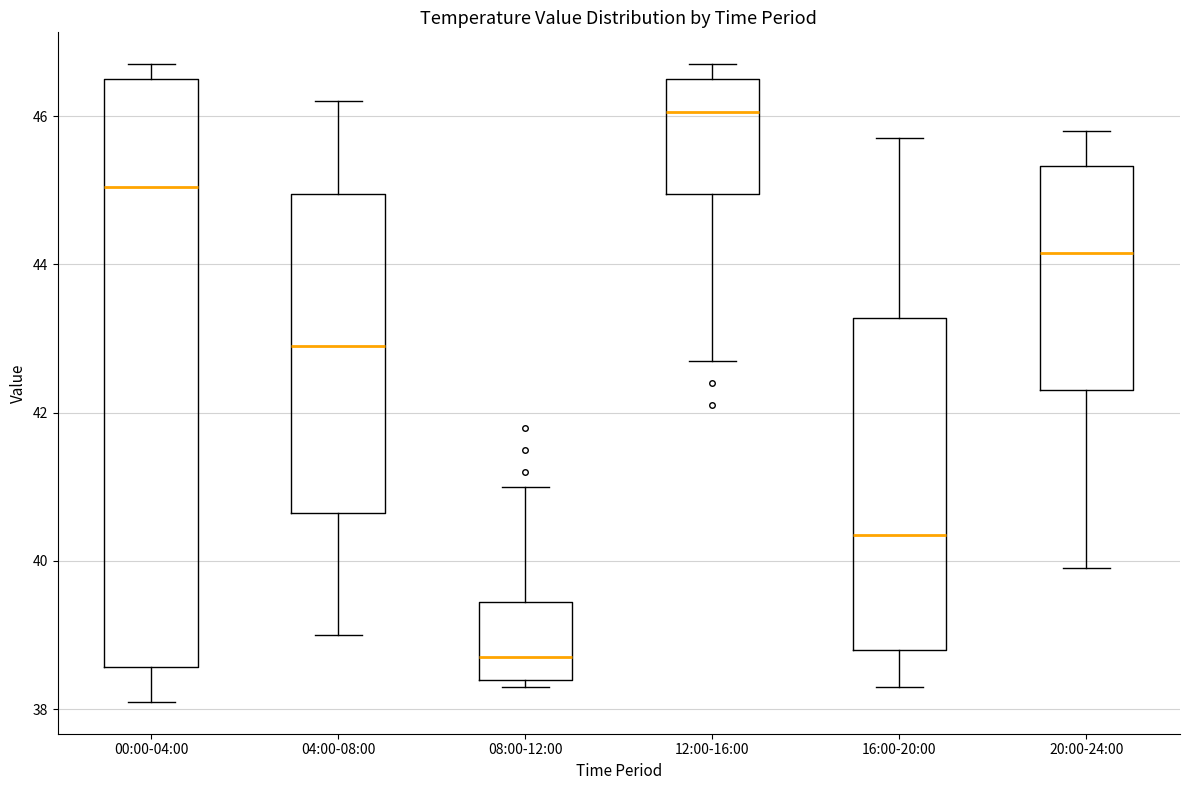

Reading left to right, read every box against the y-axis: the position of its median line, the range the box covers, and the ends of its whiskers. The values are not printed on the chart, so give them approximately, as read against the axis.

00:00-04:00: median 45.0, box 38.6 to 46.6, whiskers 38.2 to 46.8
04:00-08:00: median 43.0, box 40.6 to 45.0, whiskers 39.0 to 46.2
08:00-12:00: median 38.8, box 38.4 to 39.4, whiskers 38.4 (just below the box's lower edge) to 41.0
12:00-16:00: median 46.0, box 45.0 to 46.6, whiskers 42.8 to 46.8
16:00-20:00: median 40.4, box 38.8 to 43.2, whiskers 38.4 to 45.8
20:00-24:00: median 44.2, box 42.4 to 45.4, whiskers 40.0 to 45.8